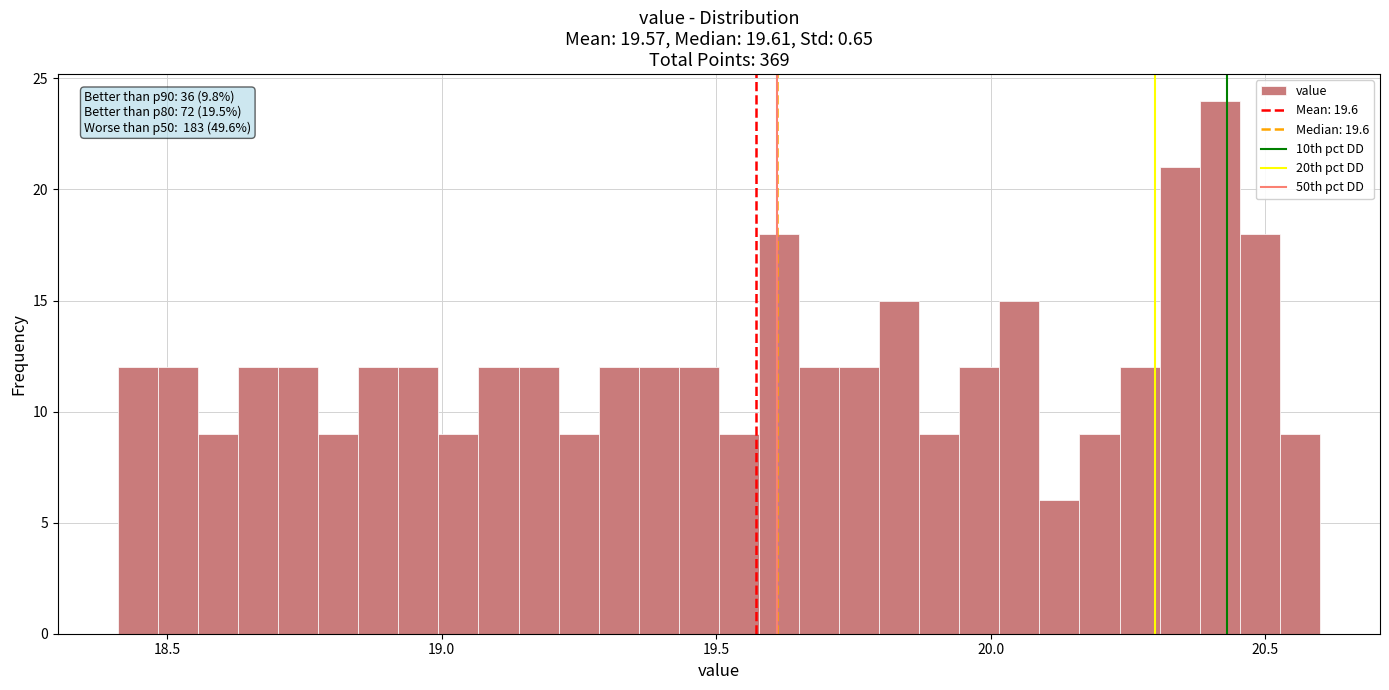

Read against the x-axis, roughly where is the centre of the tallest bar?

20.40